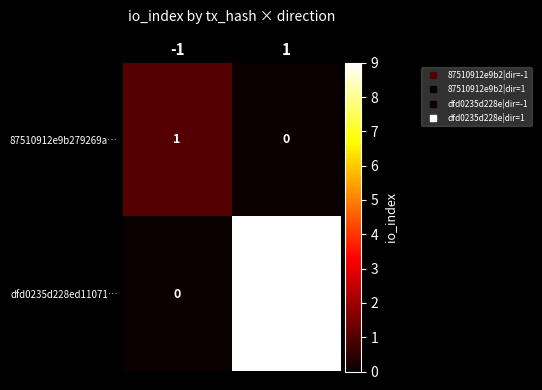

Which series has the largest total across all categories?

dfd0235d228ed11071…